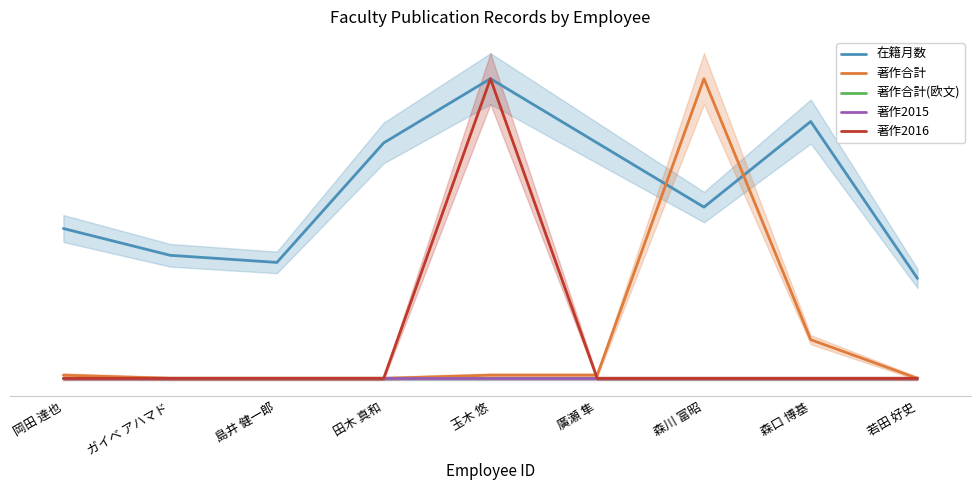

Between 岡田 達也 and 廣瀬 隼, which series saw the biggest shift?

在籍月数